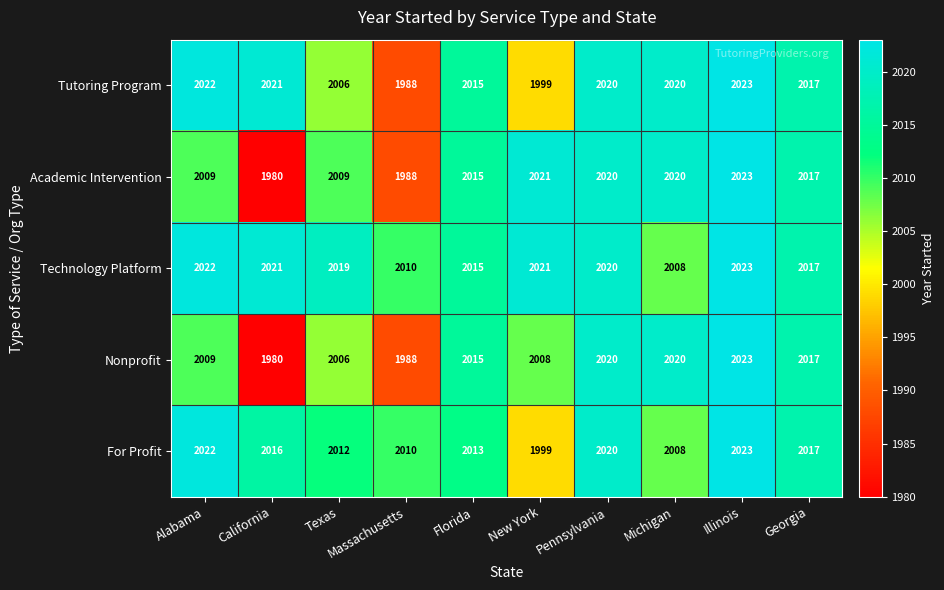

What is the difference between the Academic Intervention values at Florida and California?

35